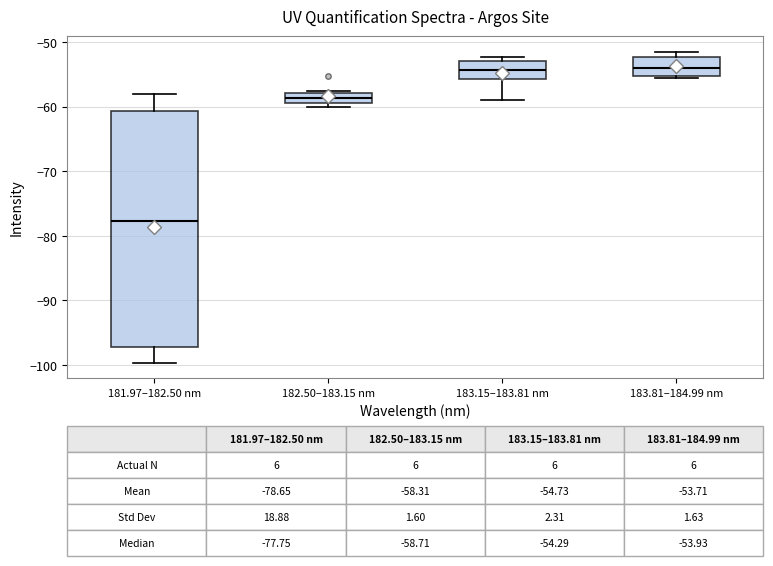

Which box is the tallest, from its lower edge to its upper edge?

181.97–182.50 nm